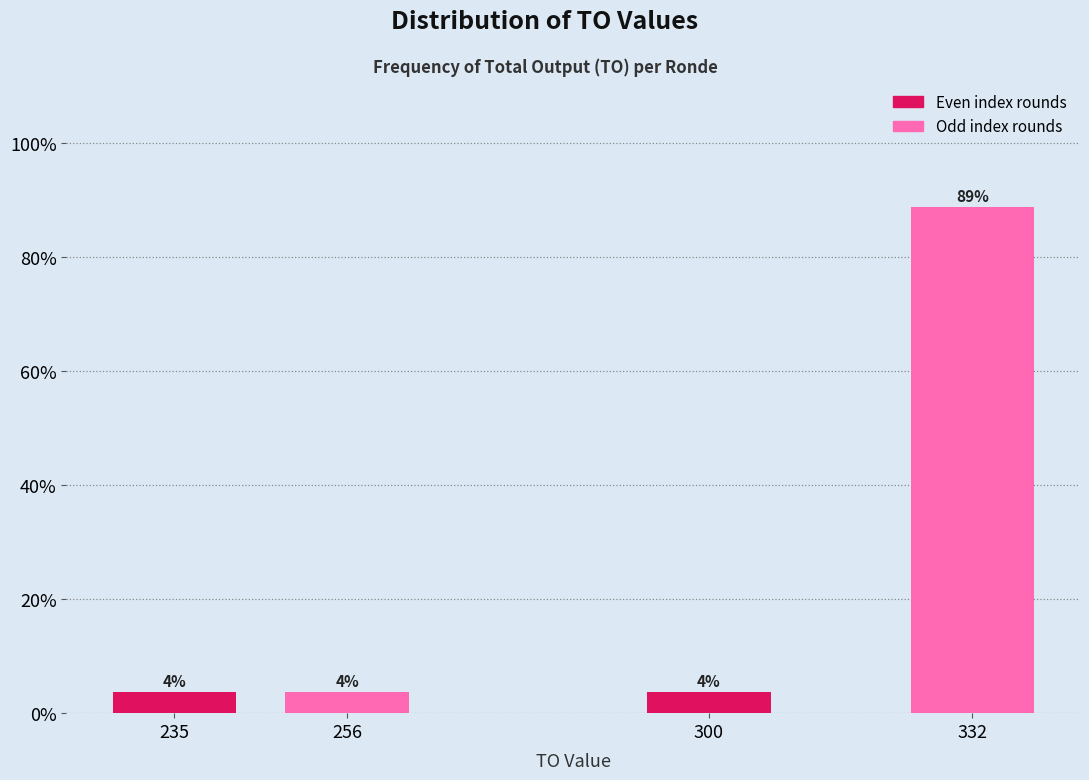

Are the bars horizontal?

No